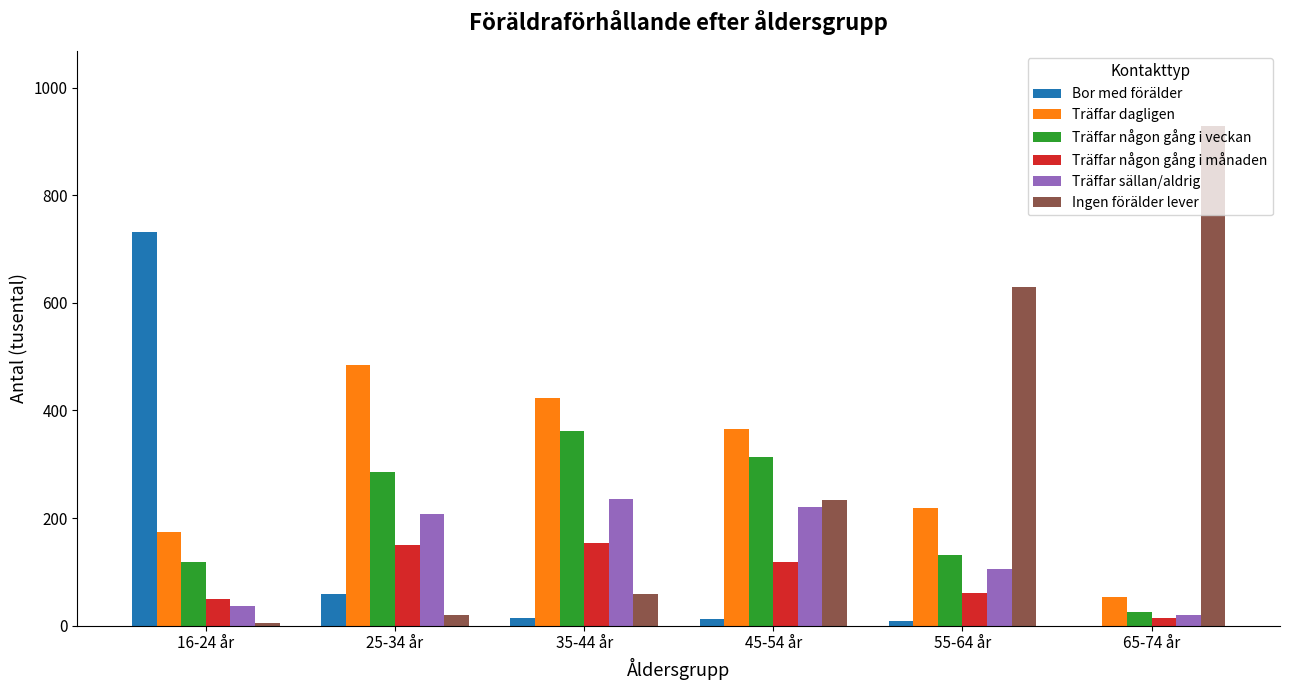

What is the maximum value for Ingen förälder lever?

929